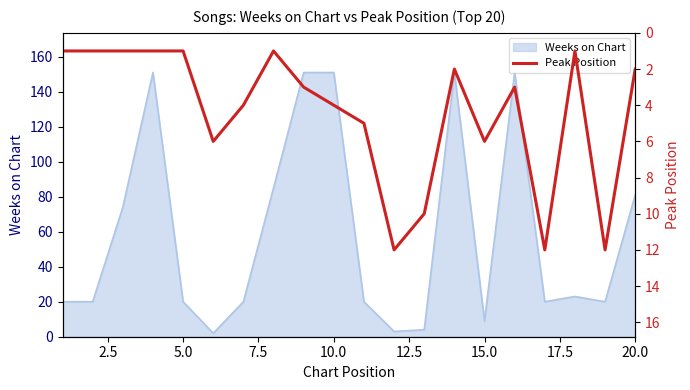

What is the smallest value displayed?

1